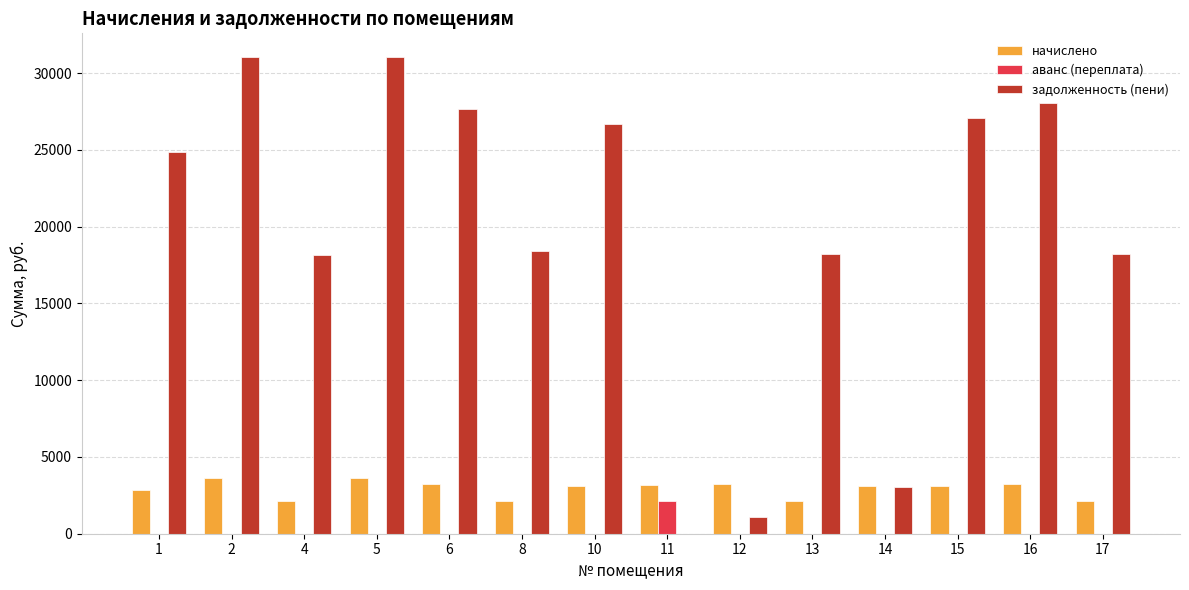

Which series has the largest total across all categories?

задолженность (пени)